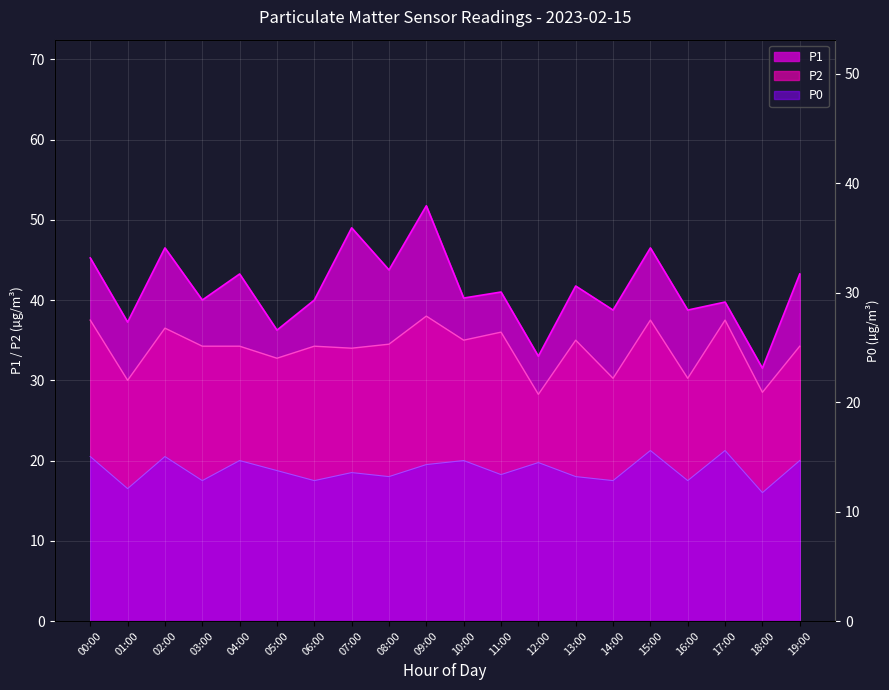

What is the label of the 19th point from the right?

01:00